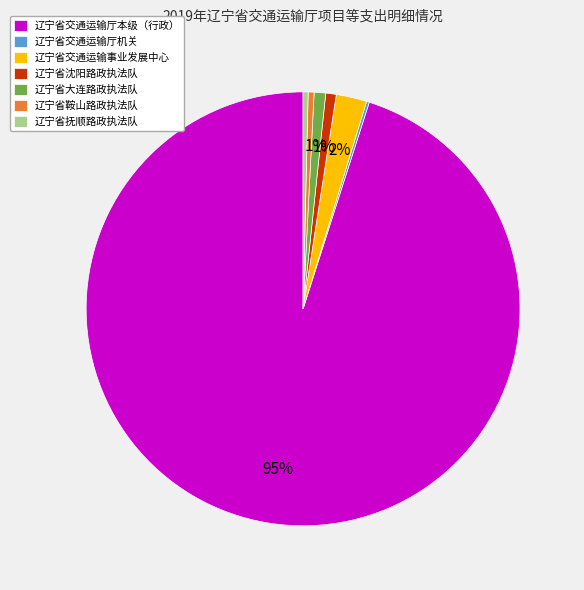

Is 辽宁省鞍山路政执法队 the majority of the pie?

No